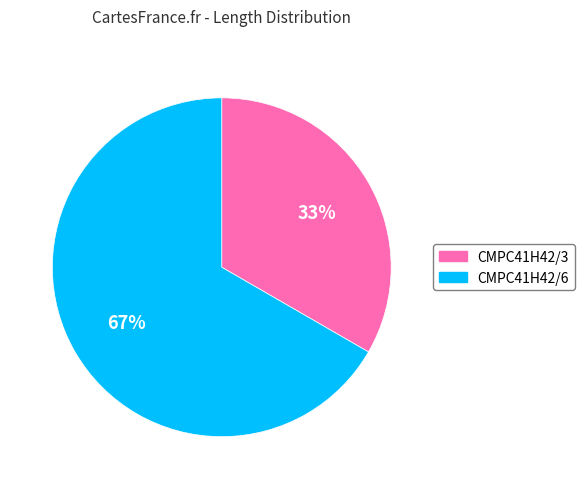

What is the largest slice in the pie chart?

CMPC41H42/6